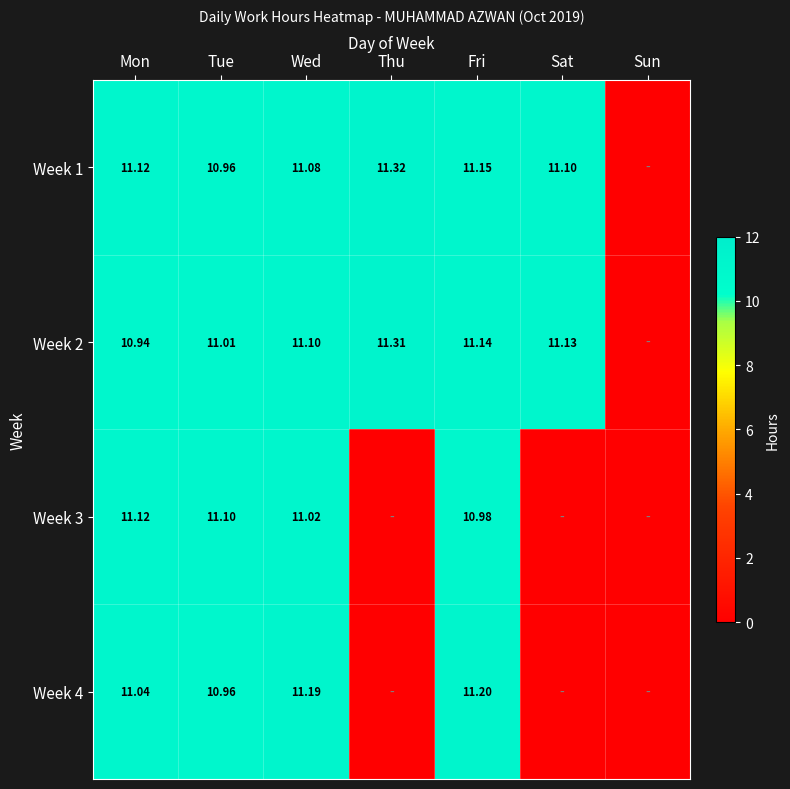

Is the value of Week 1 at Mon greater than the value of Week 3 at Wed?

Yes